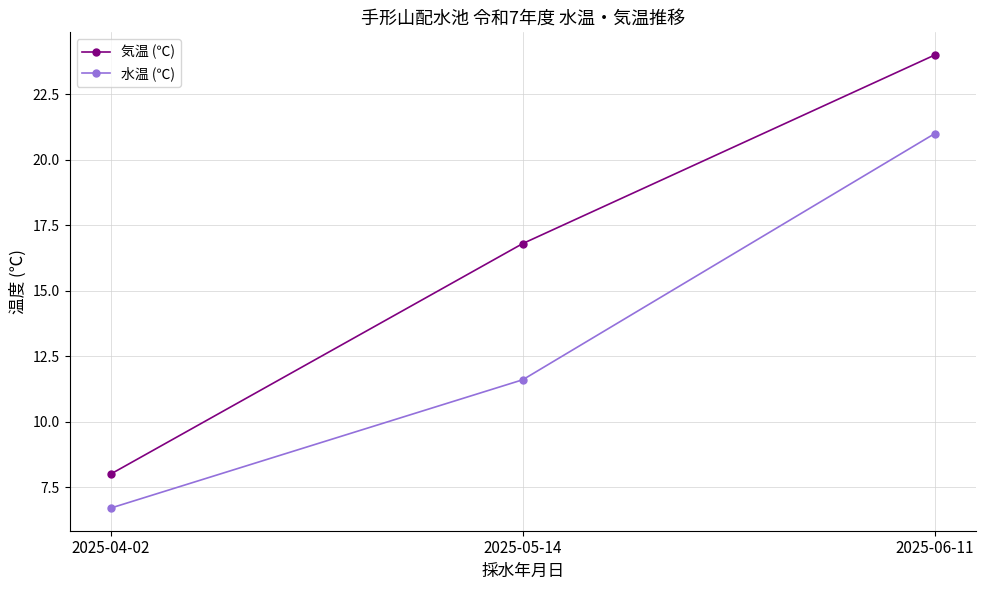

How many distinct data groups are displayed?

2